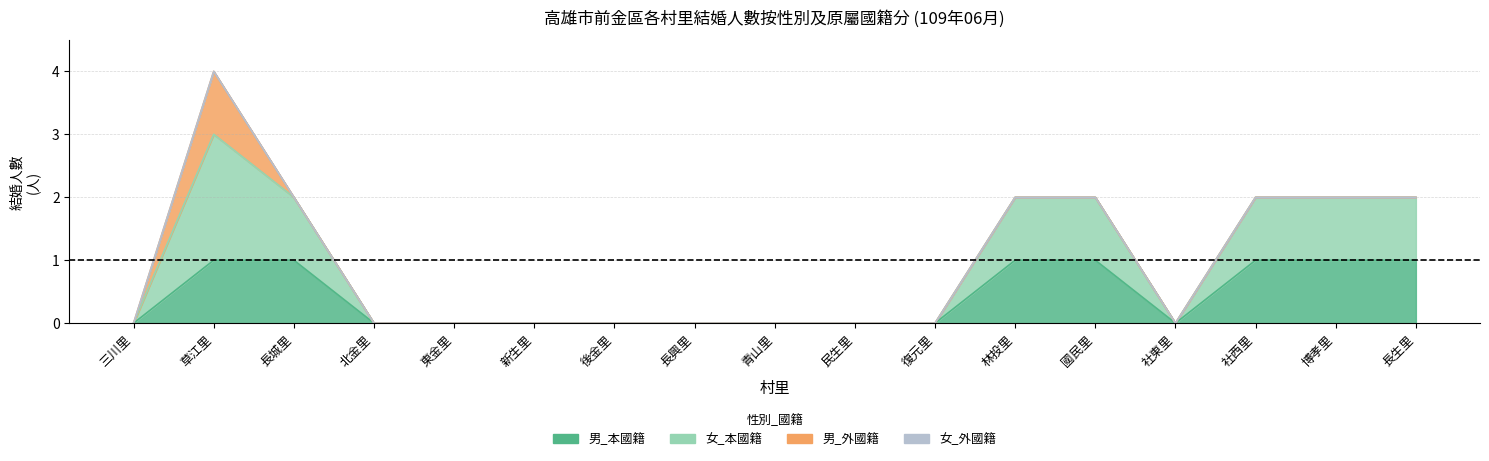

In 女_本國籍, how many points are higher than both neighbors (excluding endpoints)?

1